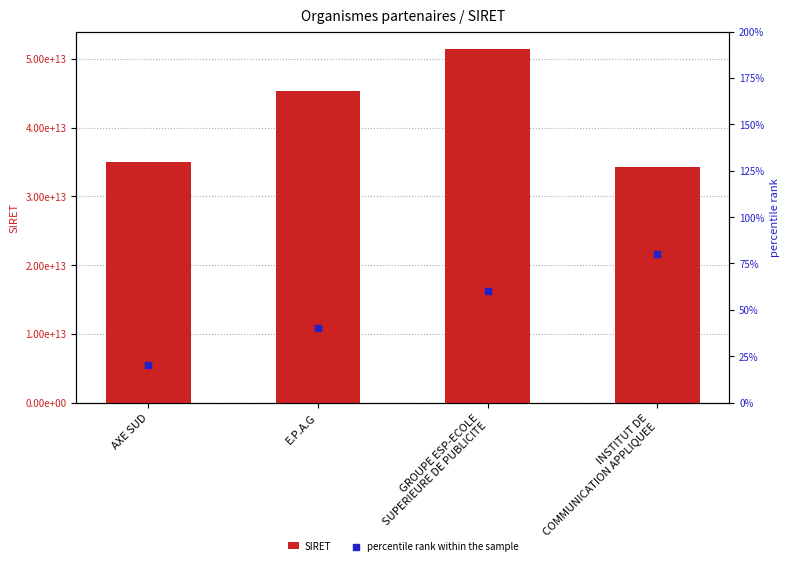

What are all the series names shown in the legend?

SIRET, percentile rank within the sample